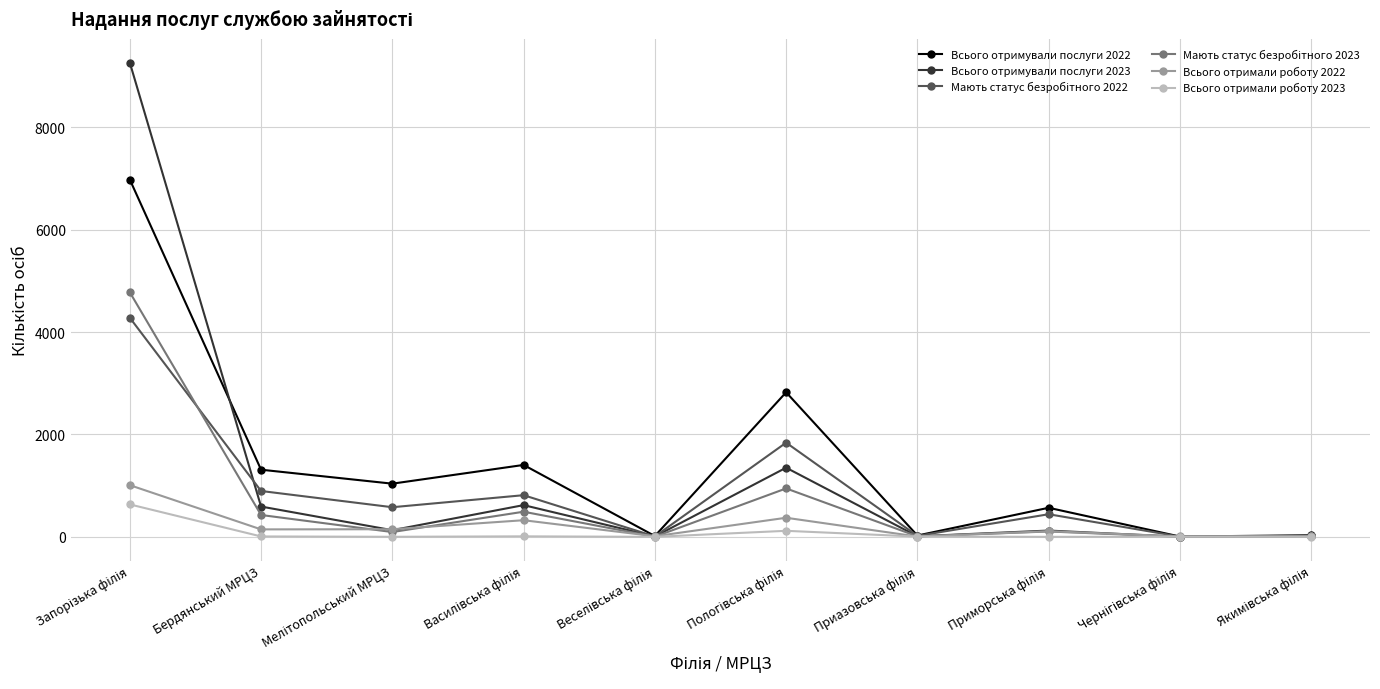

Which series has the largest range (max minus min)?

Всього отримували послуги 2023